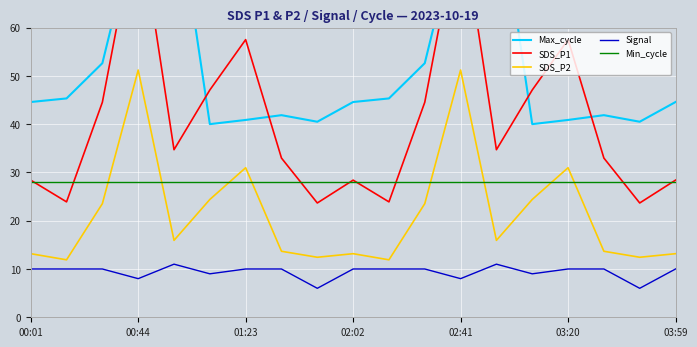

What is the value of the Signal point at the 16th from the left?

10.0